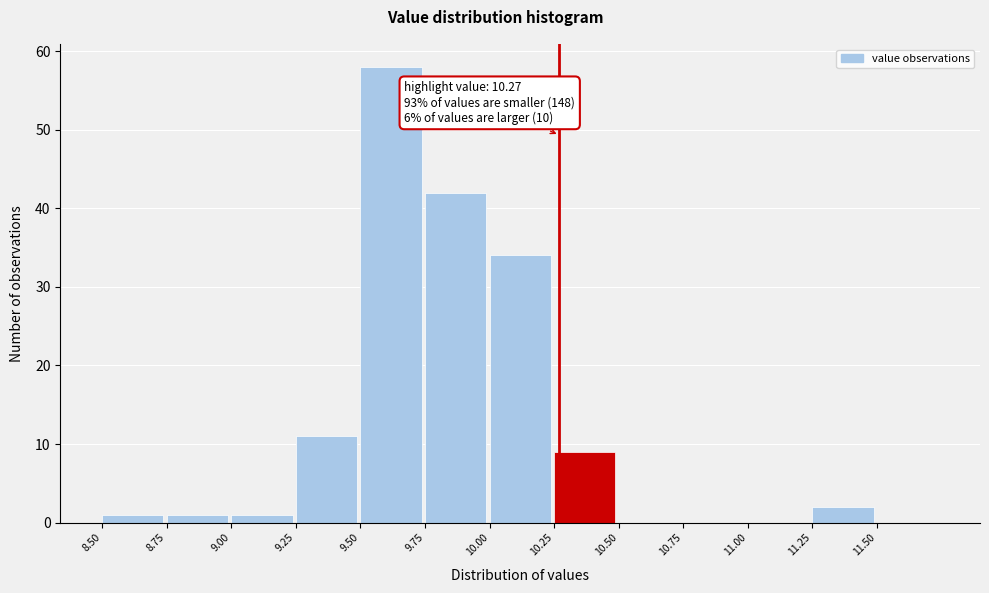

Over which range of the x-axis is the bar tallest?

9.50 to 9.75